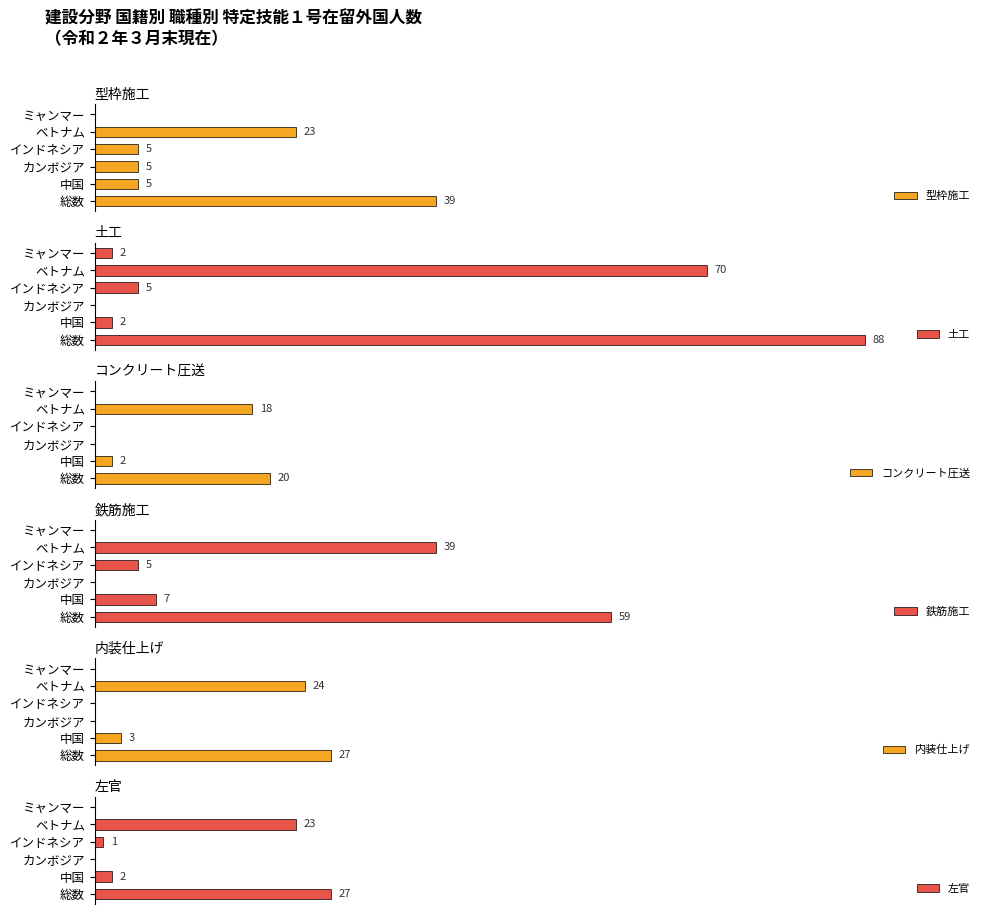

What is the value of the 内装仕上げ bar at the 2nd from the left?

3